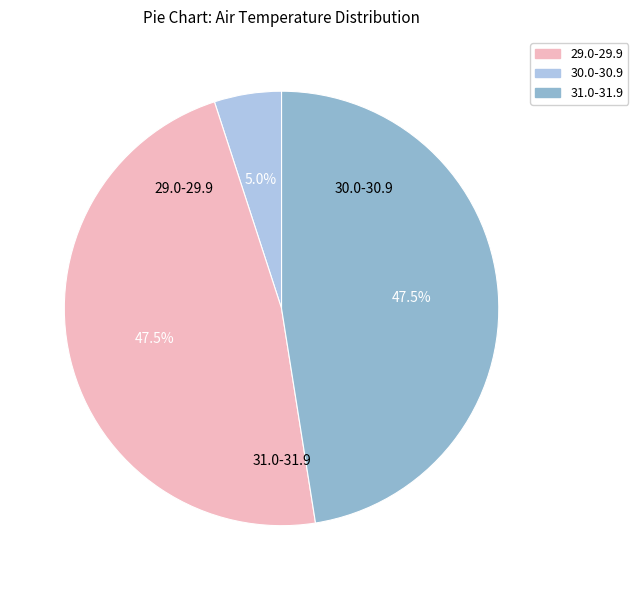

Is there any slice that represents more than half of the pie?

No